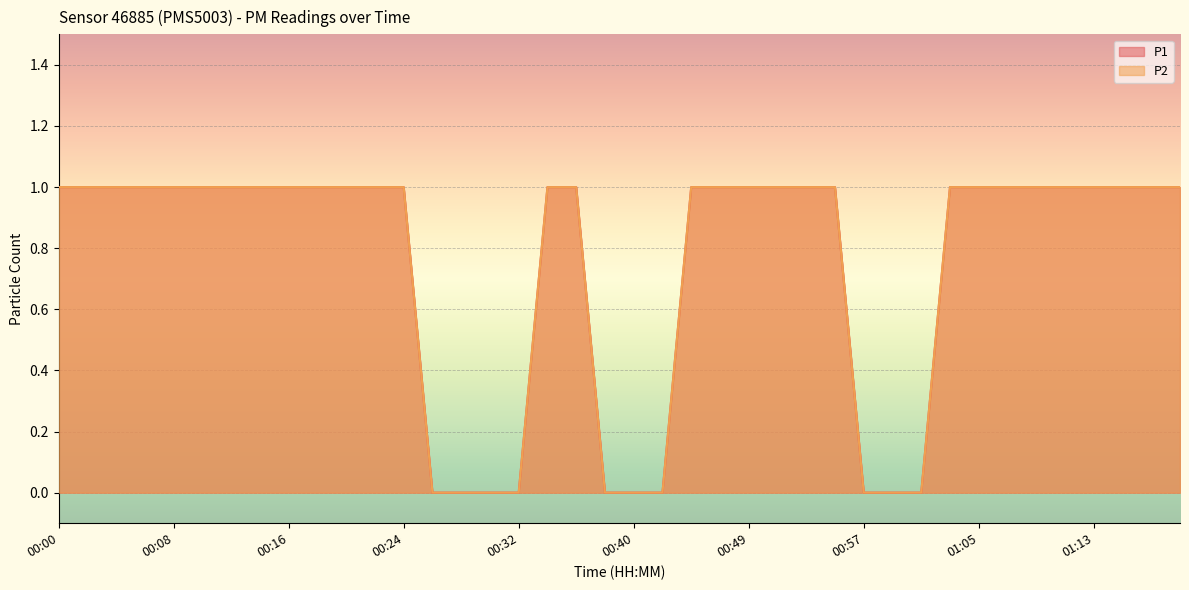

True or false: P1 and P2 cross at least once.

False